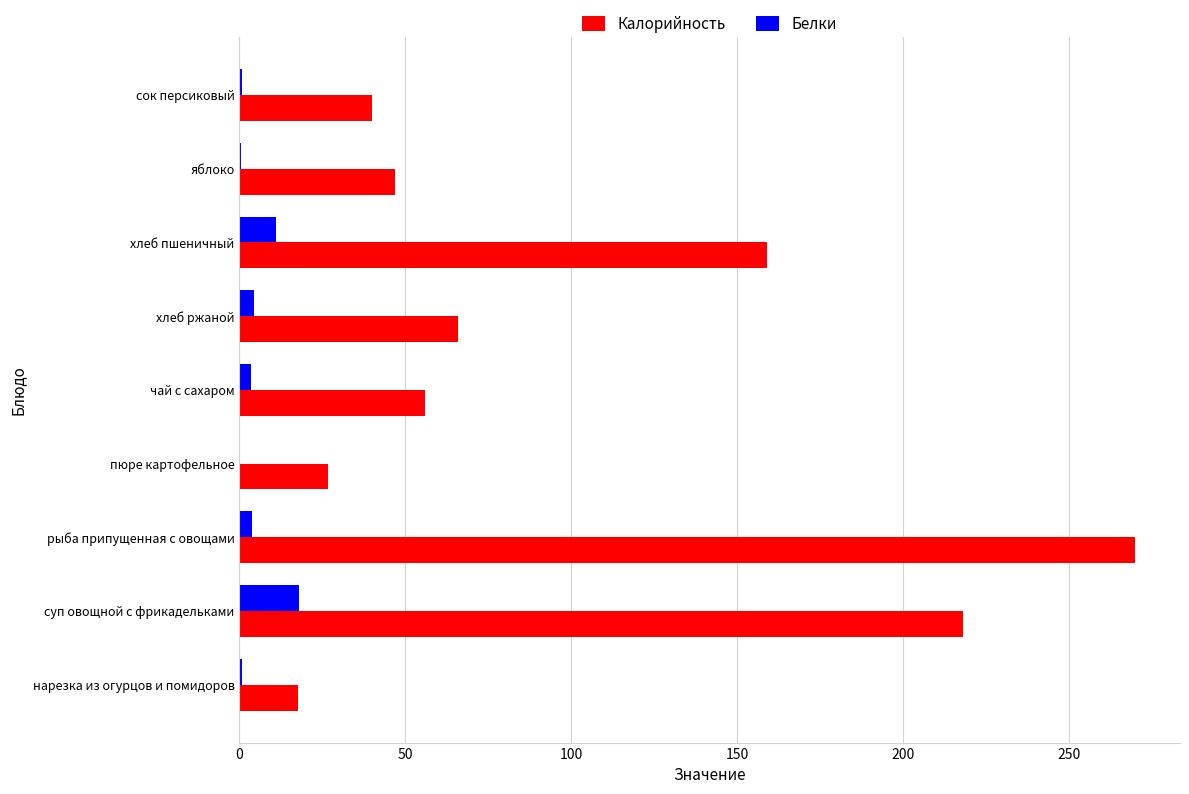

Which series changed the most between пюре картофельное and хлеб ржаной?

Калорийность